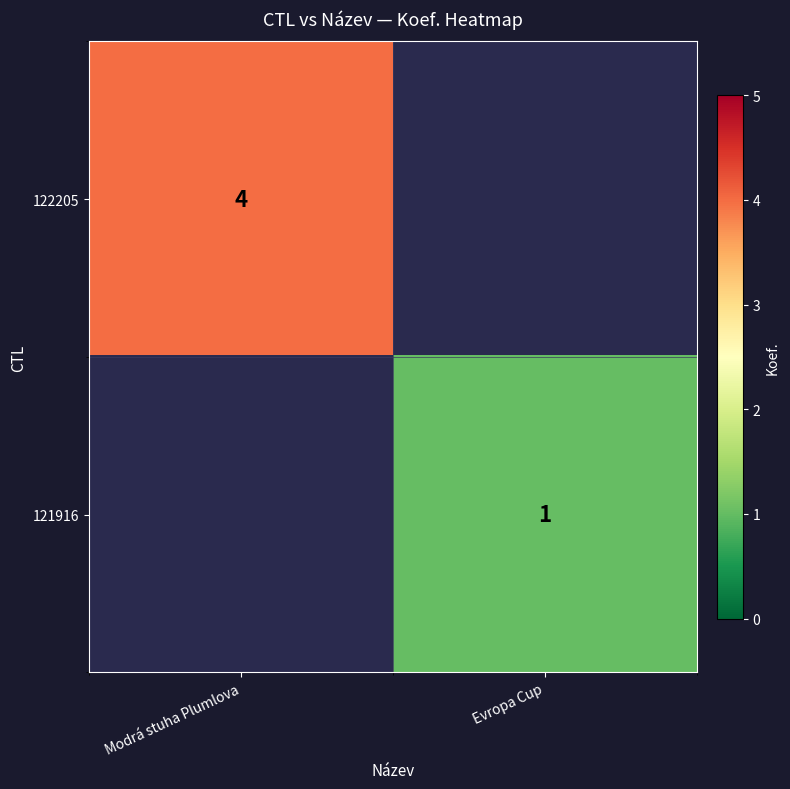

Is the value of 121916 at Evropa Cup greater than the value of 122205 at Modrá stuha Plumlova?

No